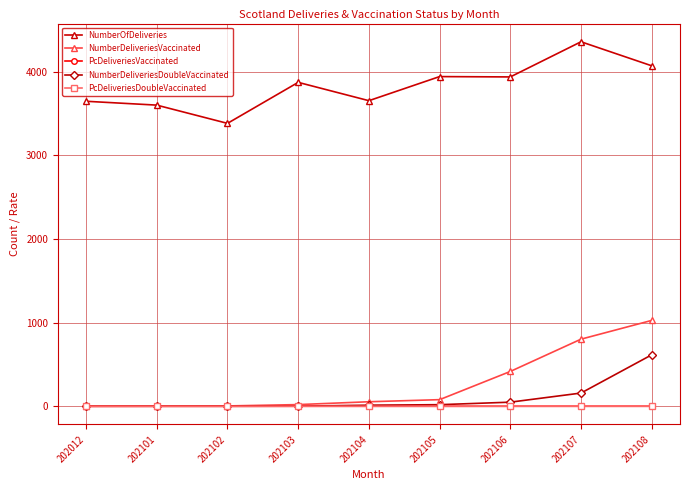

How many data points in NumberDeliveriesVaccinated are less than 54?

4